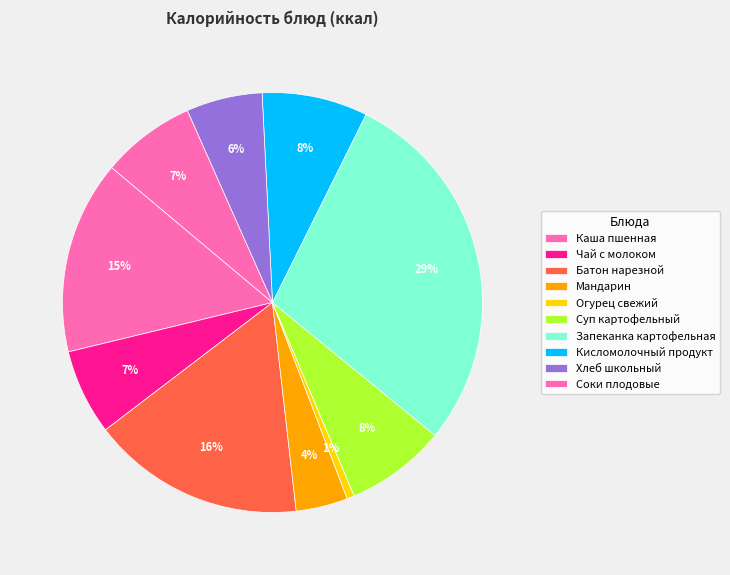

The Запеканка картофельная slice represents 29% of the pie. True or false?

True